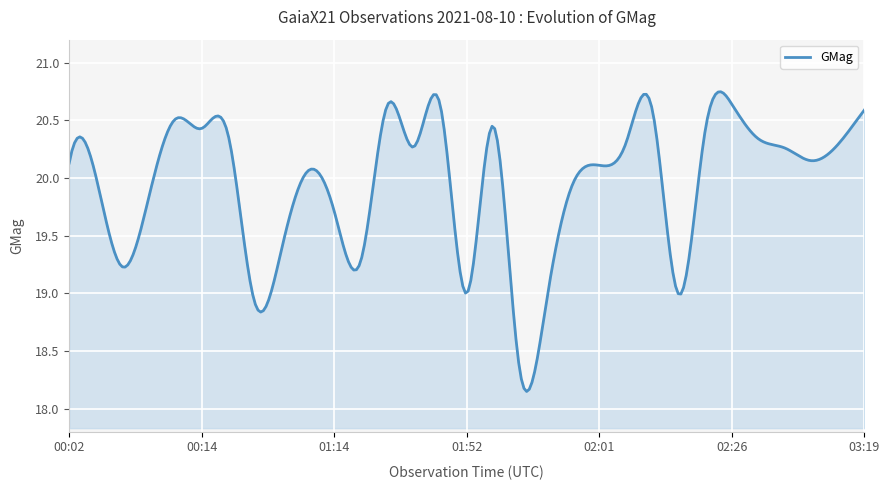

What is the difference between the maximum and minimum values?

2.6